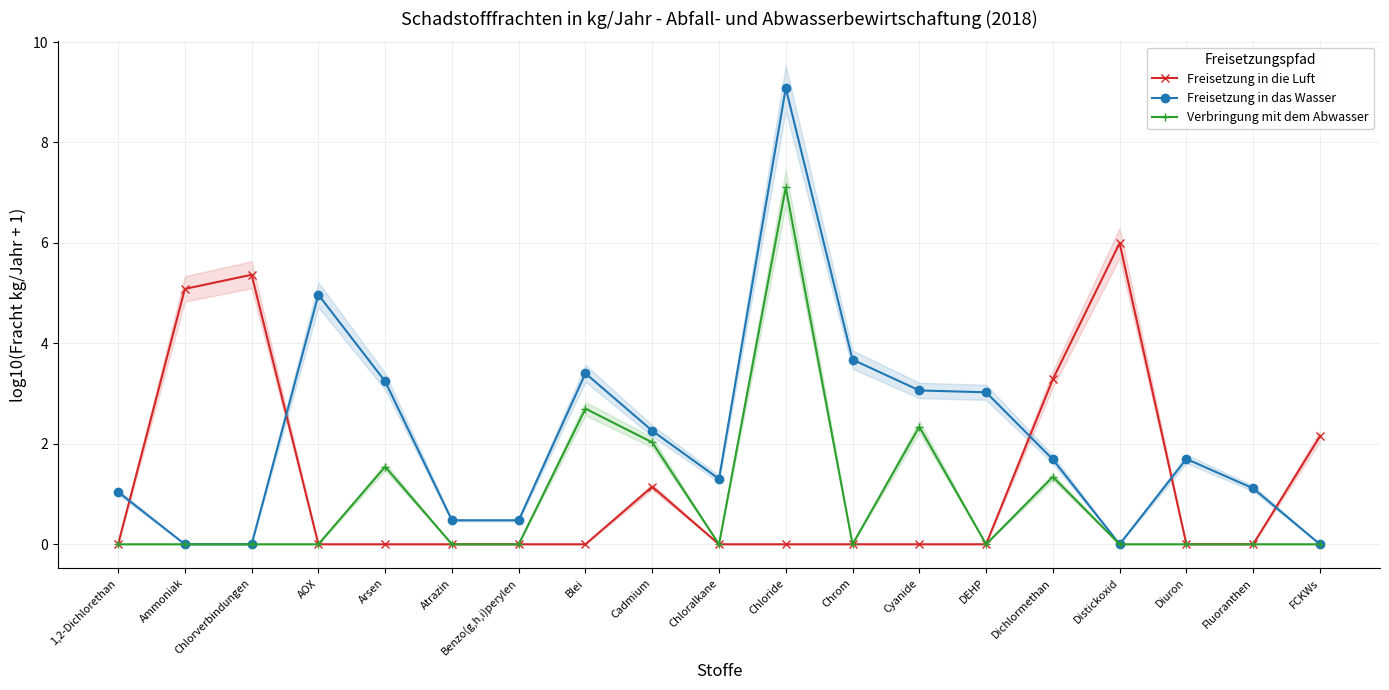

What is the value of the Freisetzung in das Wasser point at the 14th from the left?

3.0